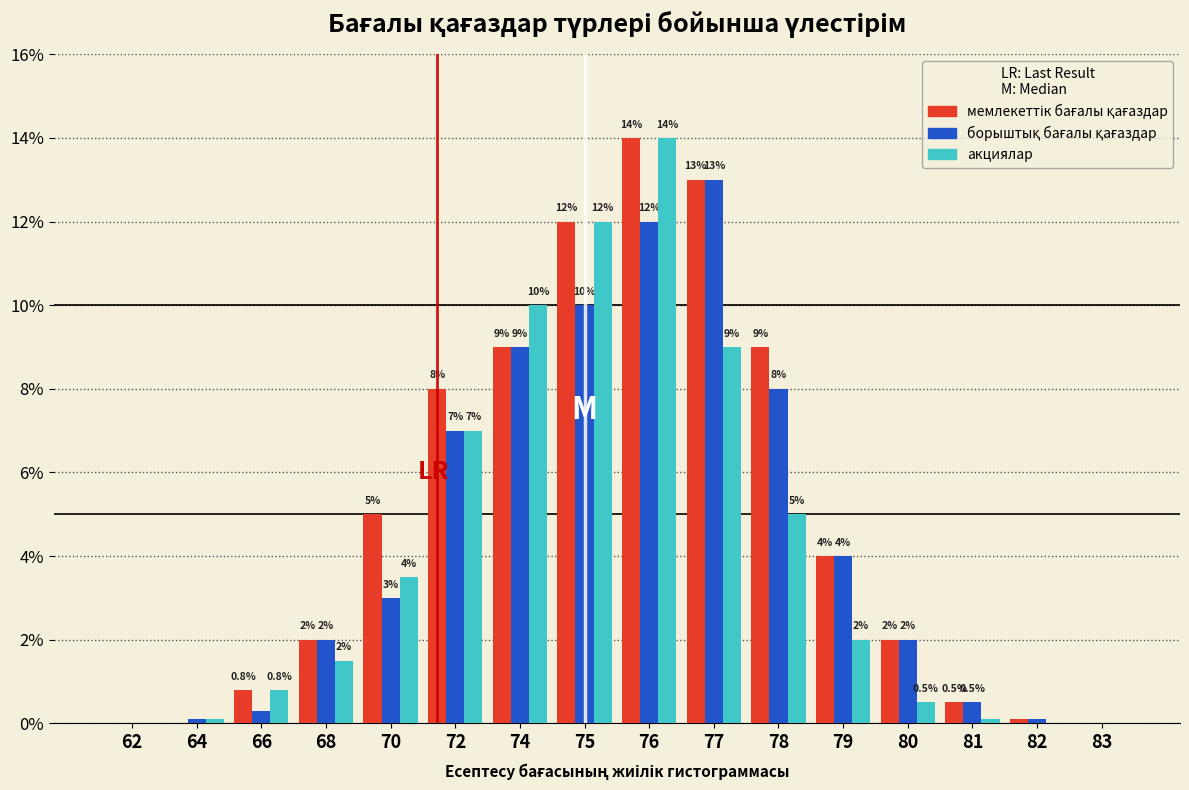

At which label does акциялар first exceed 2?

70